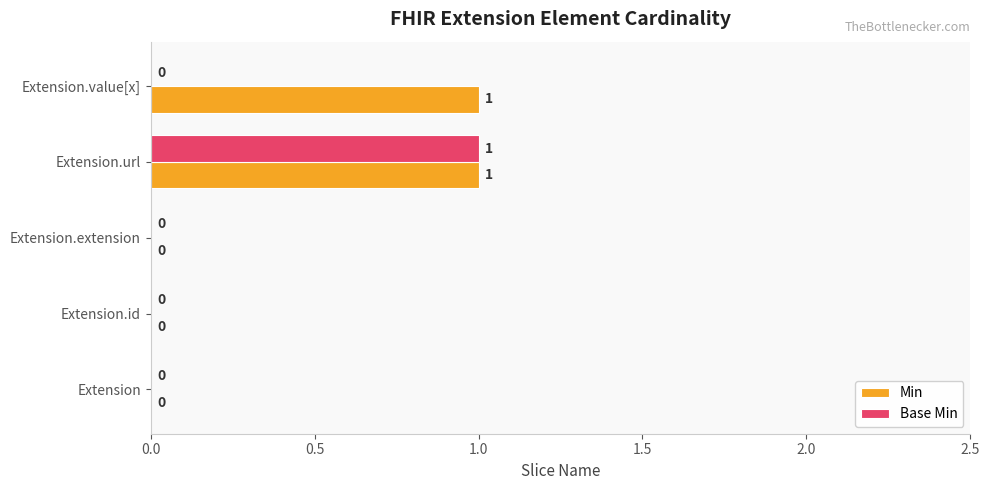

The Base Min series shows 0 at Extension.id. True or false?

True